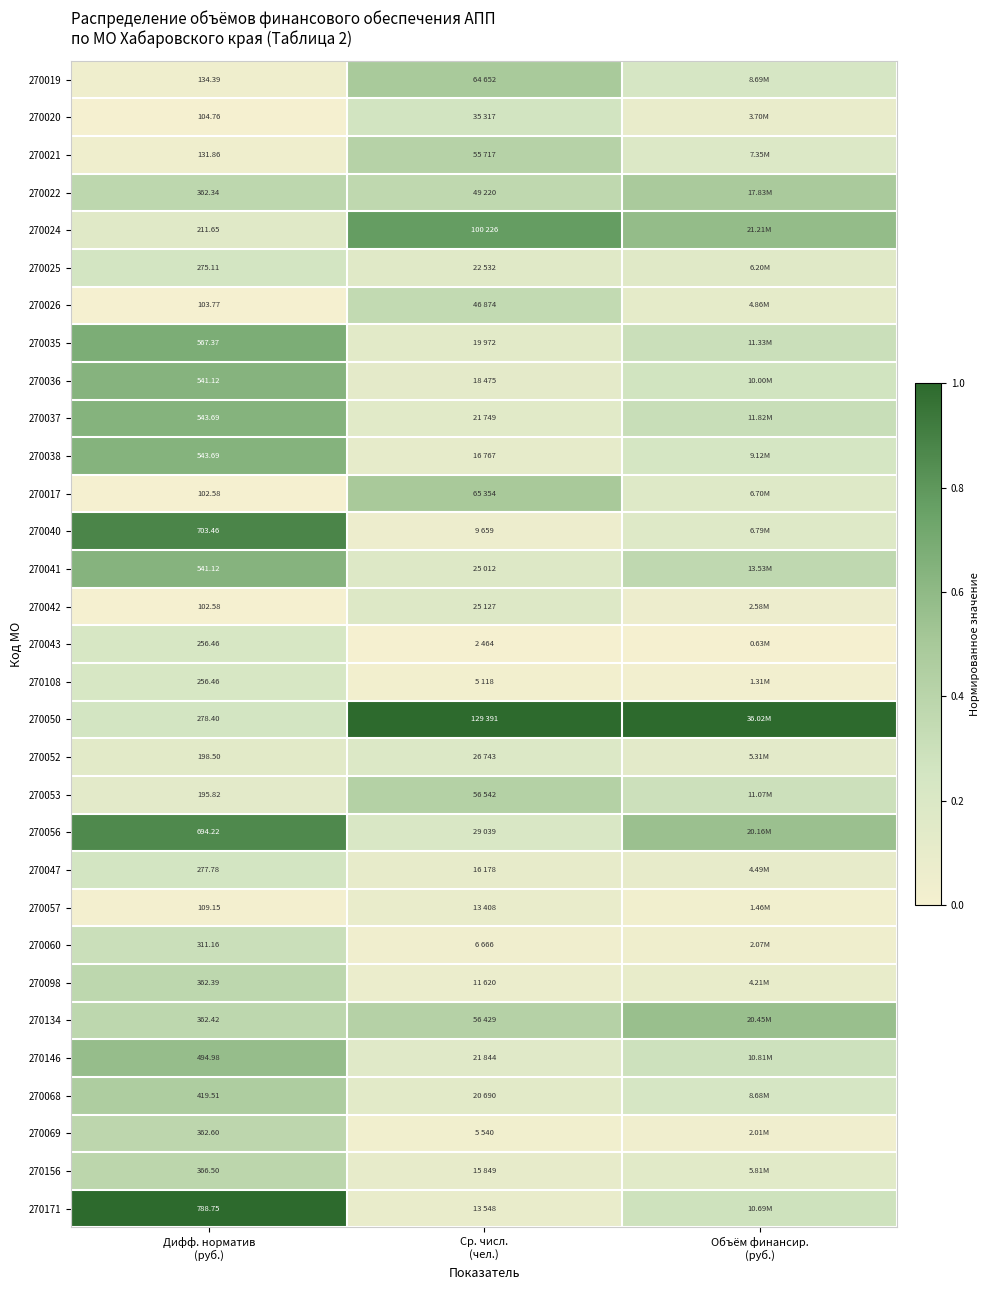

What value does the 270036 series have at Объём финансир. (руб.)?

0.3